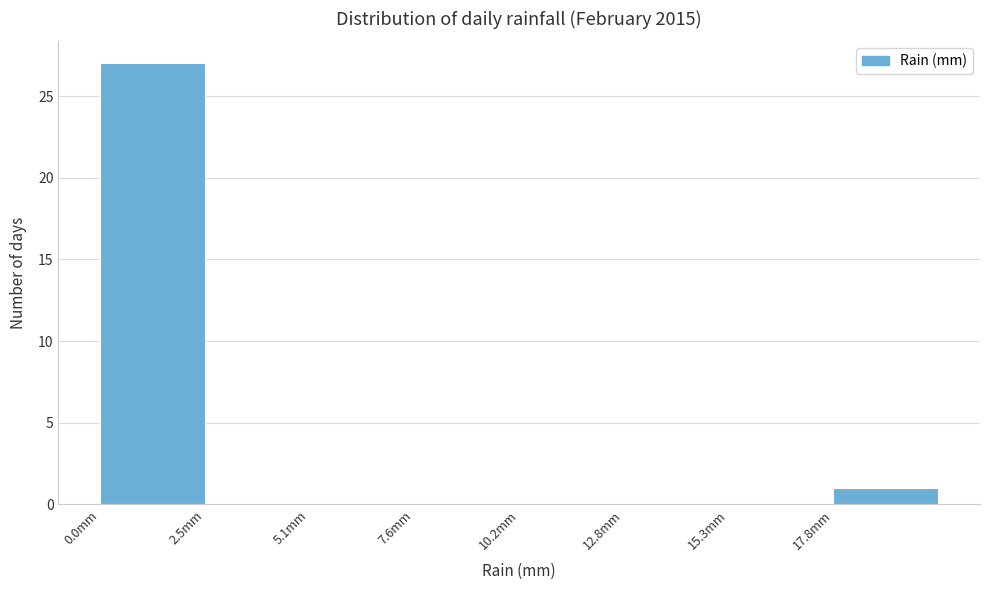

What is the height of the bar covering 17.85 to 20.40 on the x-axis? Neither the bar edges nor the heights are printed on the chart, so give them approximately, as read against the axes.

1